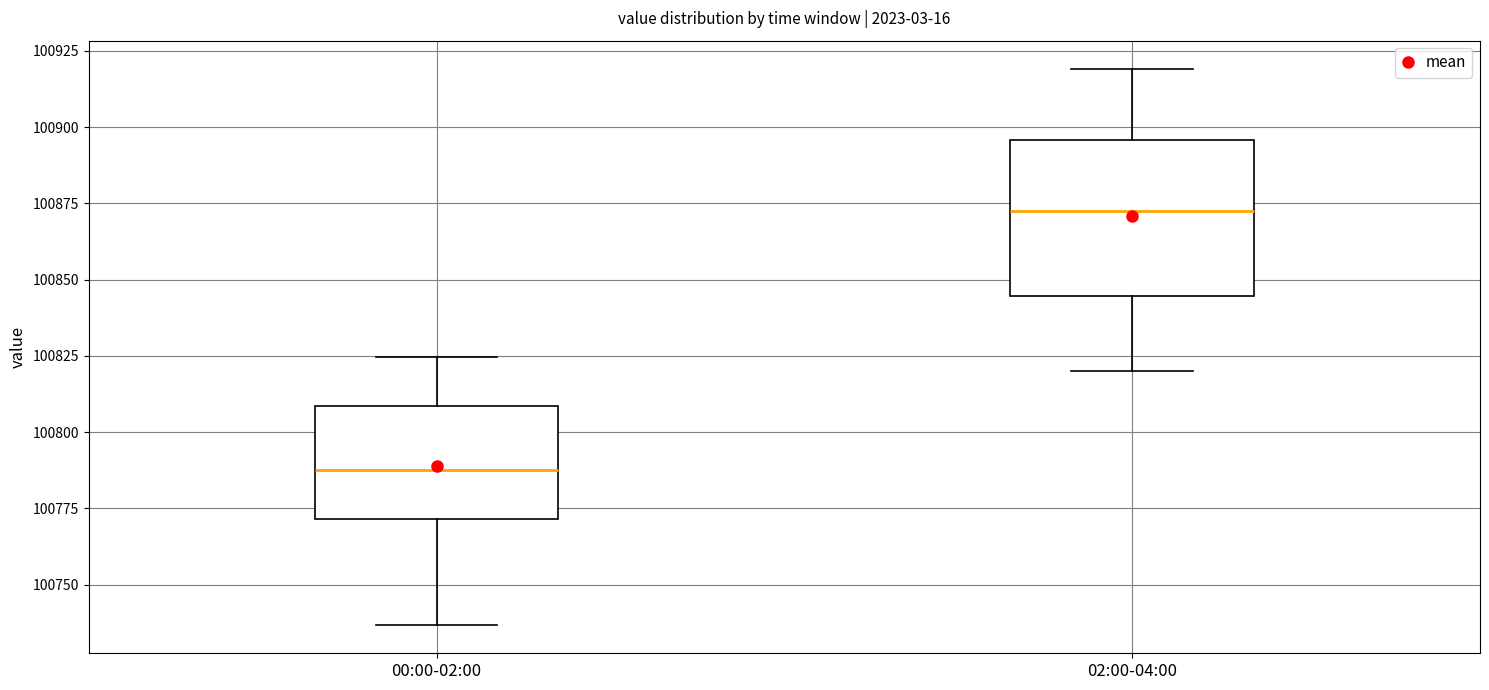

Reading left to right, read every box against the y-axis: the position of its median line, the range the box covers, and the ends of its whiskers. The values are not printed on the chart, so give them approximately, as read against the axis.

00:00-02:00: median 100785, box 100770 to 100810, whiskers 100735 to 100825
02:00-04:00: median 100870, box 100845 to 100895, whiskers 100820 to 100920